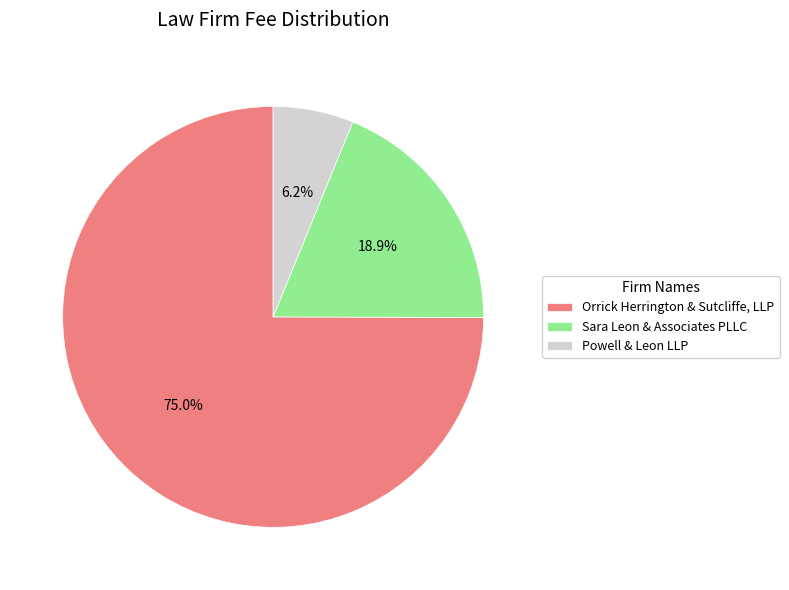

Which has a higher value, Powell & Leon LLP or Orrick Herrington & Sutcliffe, LLP?

Orrick Herrington & Sutcliffe, LLP